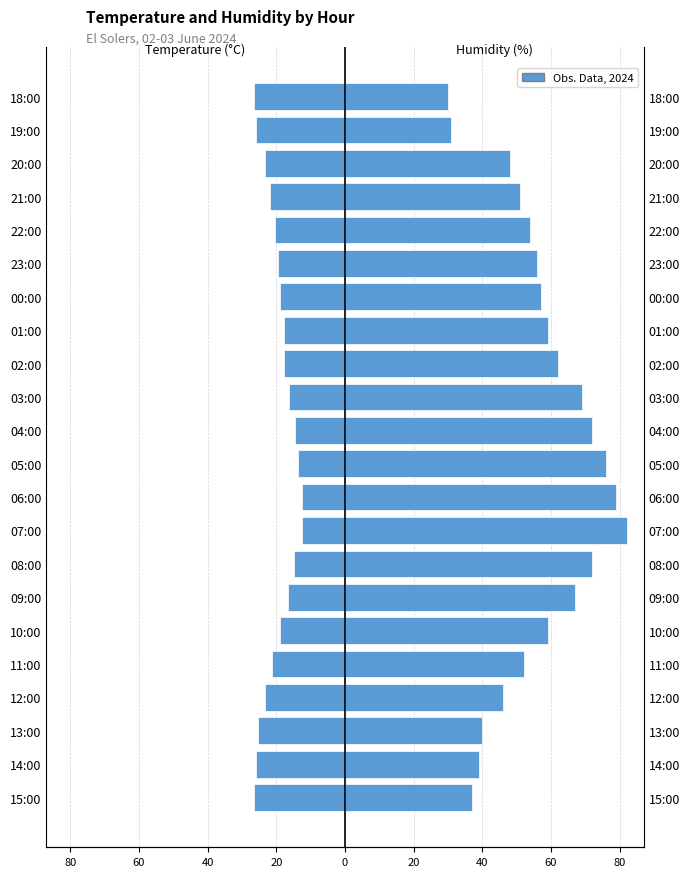

What is the maximum value shown in the chart?

82.0